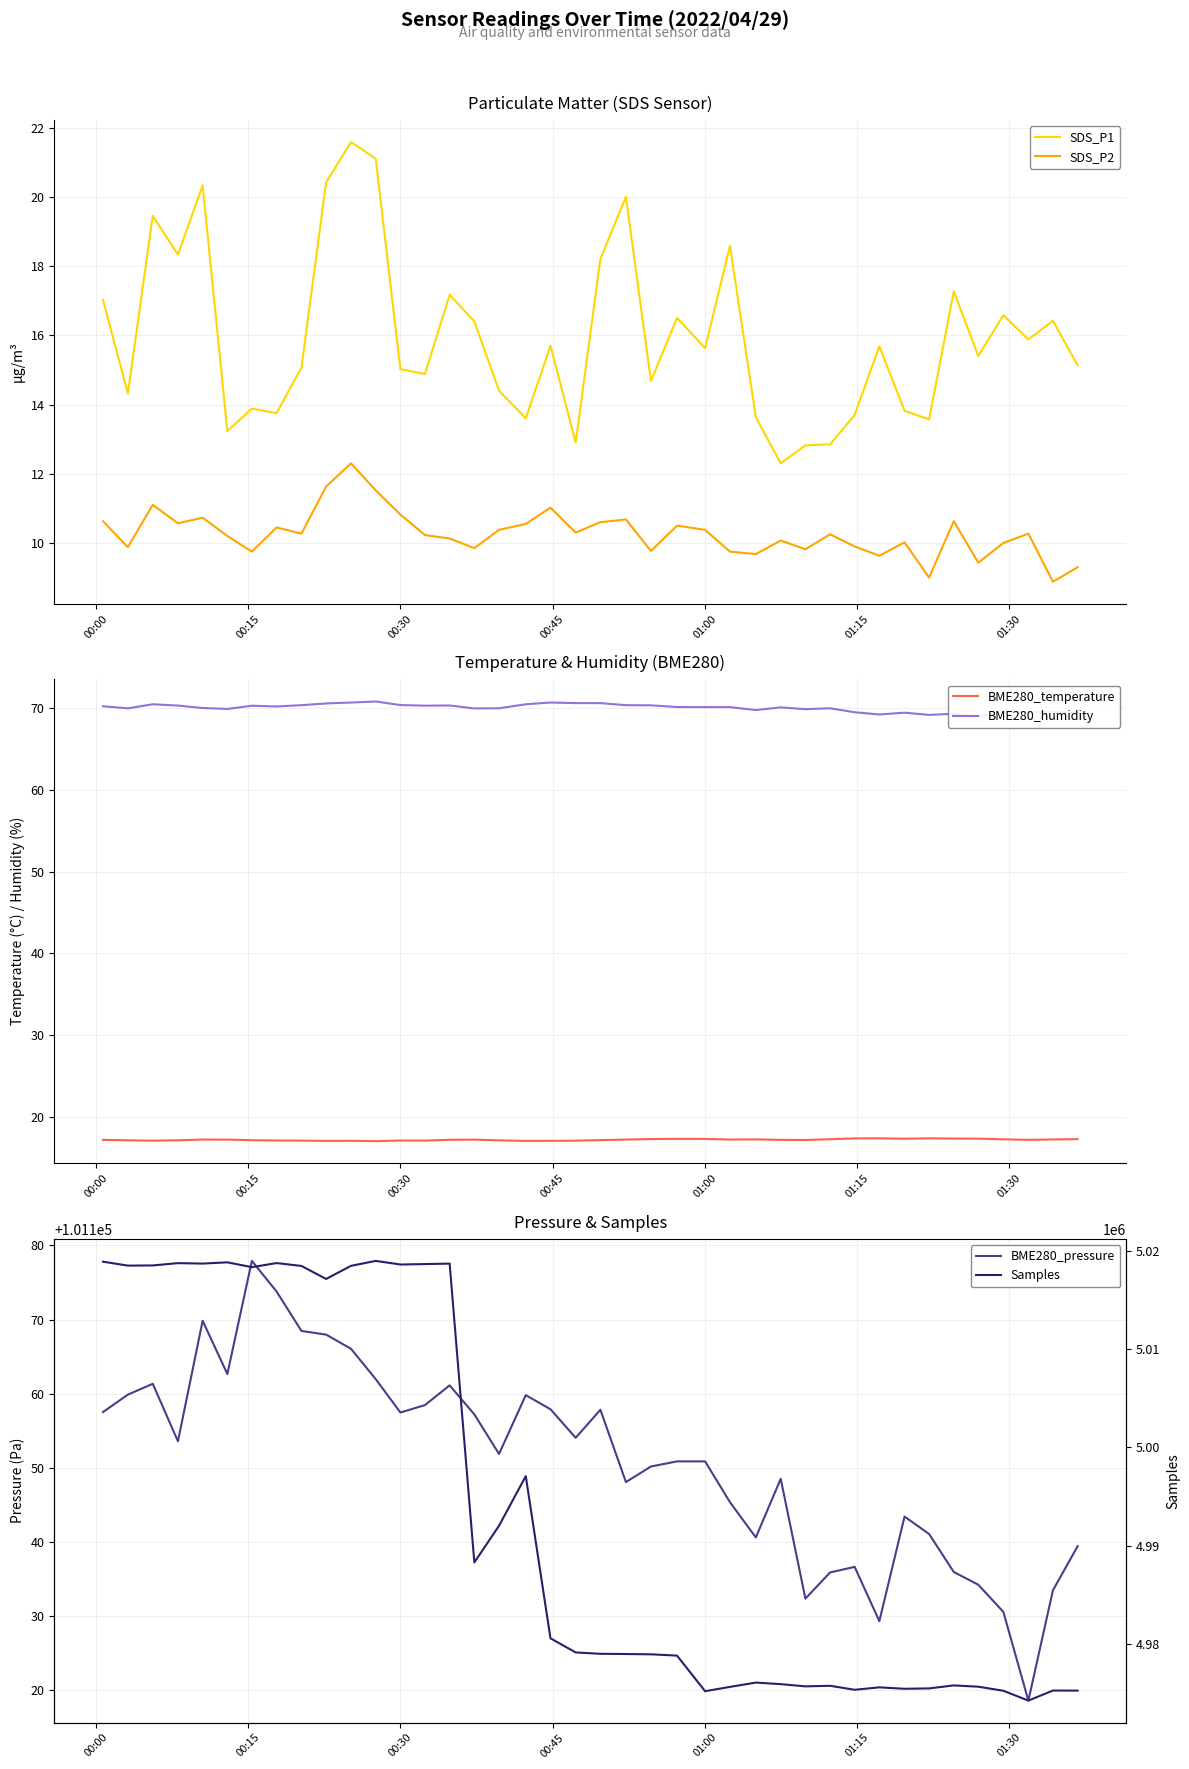

True or false: SDS_P1 and SDS_P2 intersect in this chart.

False